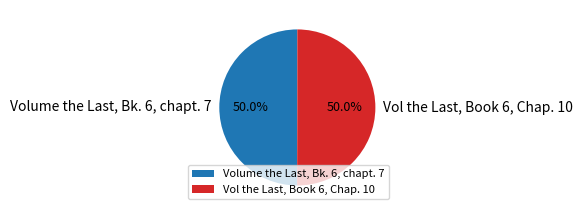

Count the number of slices in the pie.

2